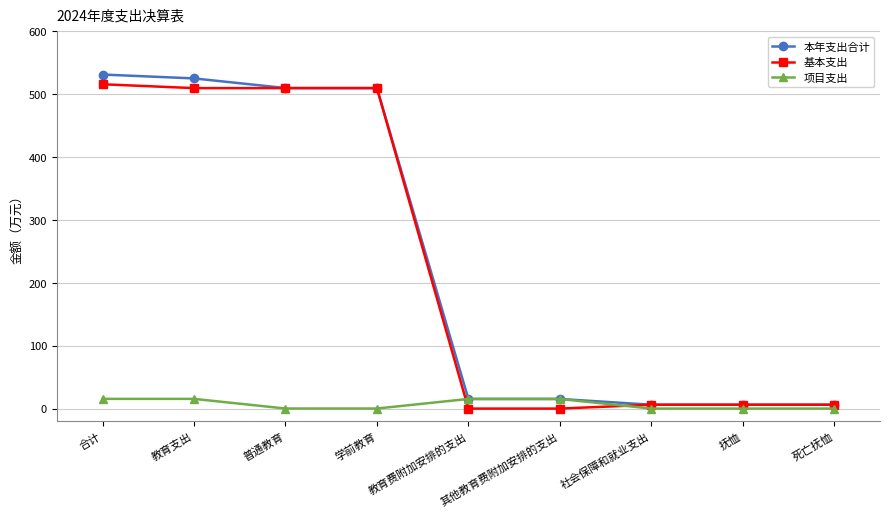

Which series has the largest total across all categories?

本年支出合计